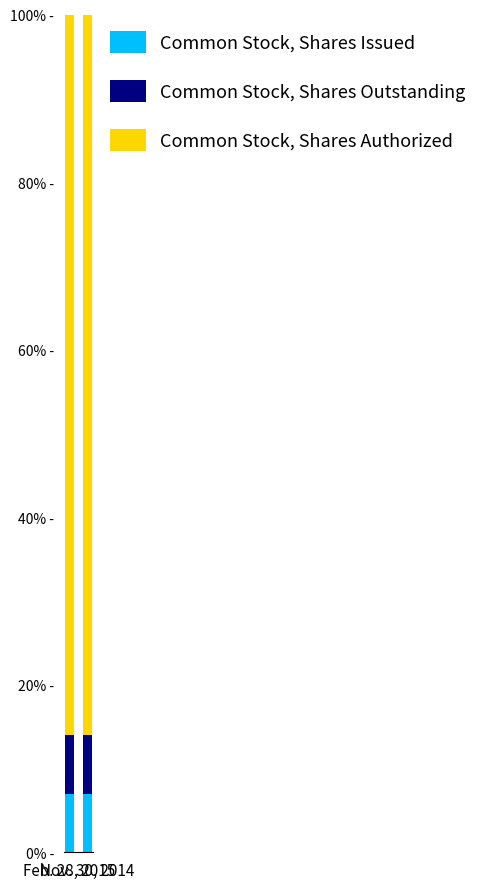

Are the bars grouped side by side (vs. stacked)?

No